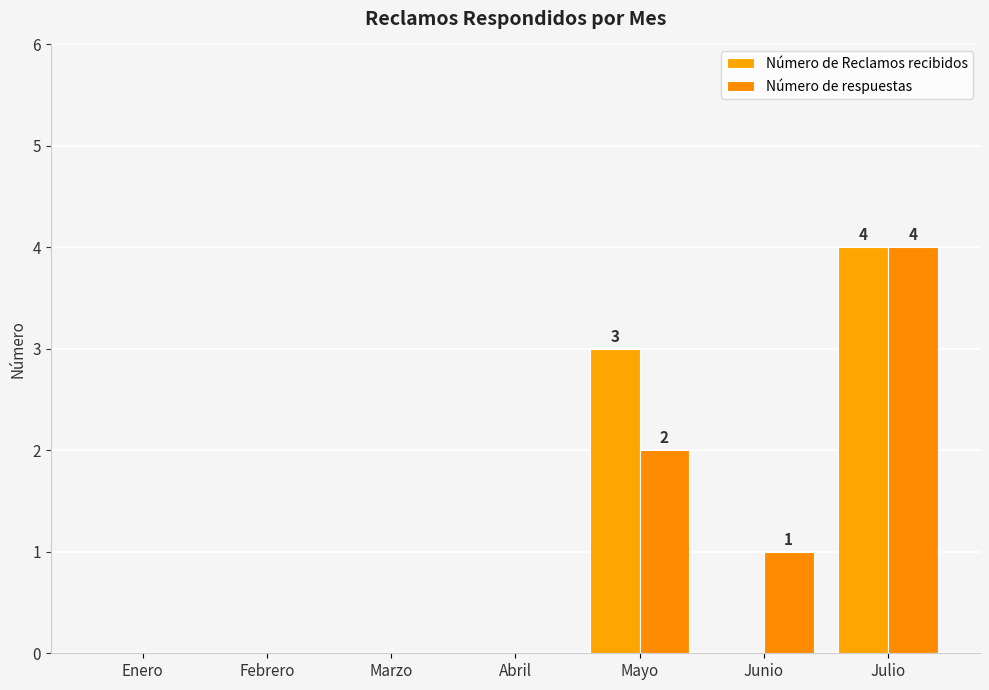

What is the label of the 7th bar from the right?

Enero